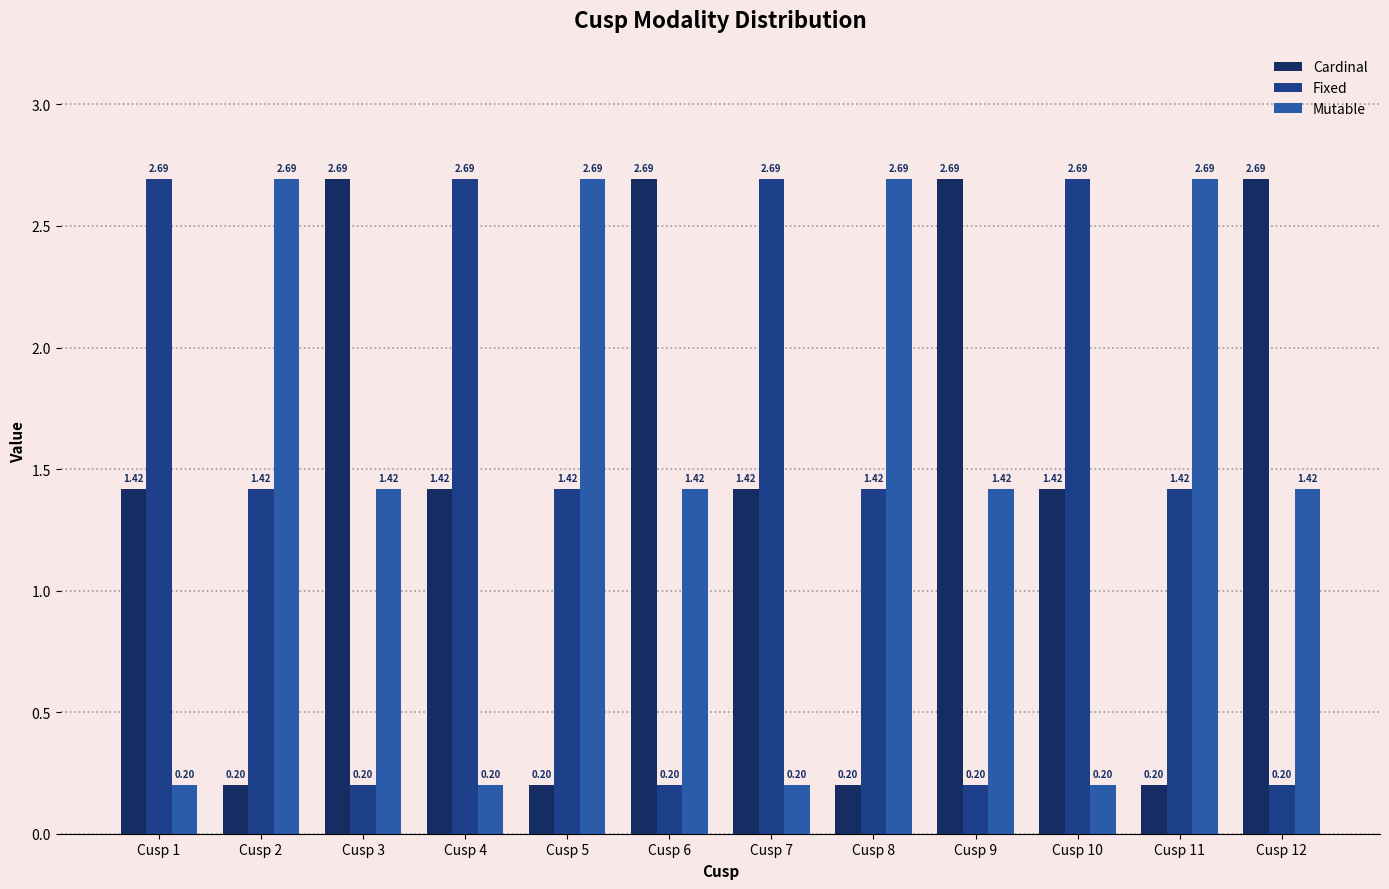

Is the value of Cardinal at Cusp 7 greater than the value of Fixed at Cusp 12?

Yes